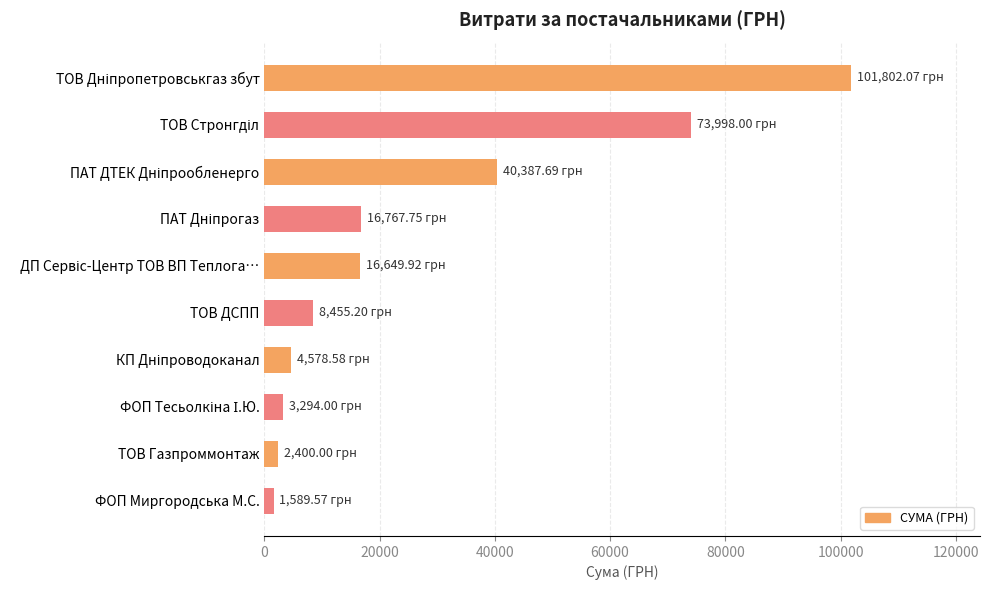

What value does the data have at ТОВ ДСПП?

8455.2